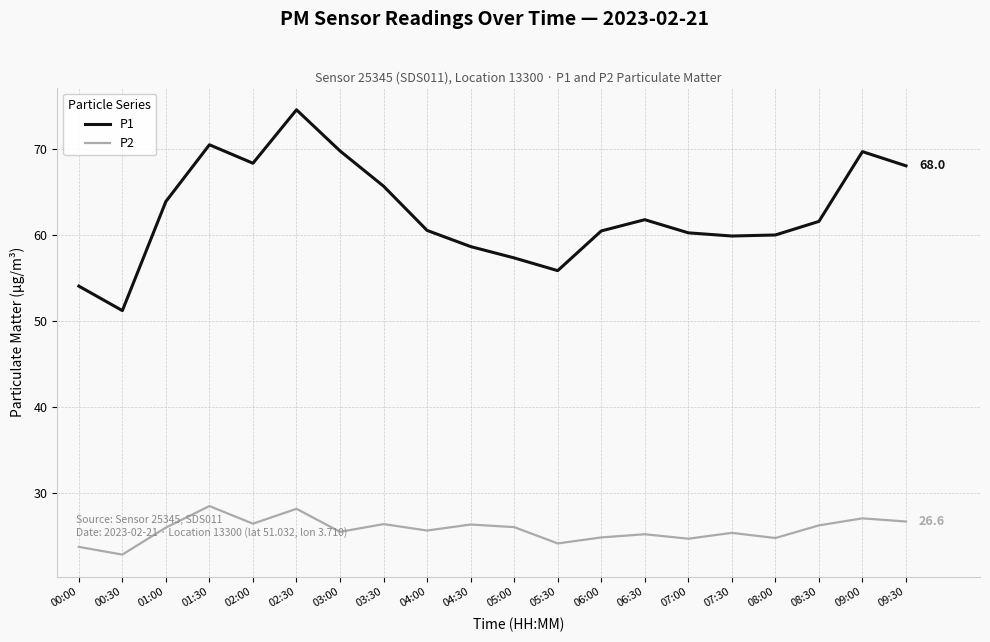

True or false: P2 and P1 cross at least once.

False